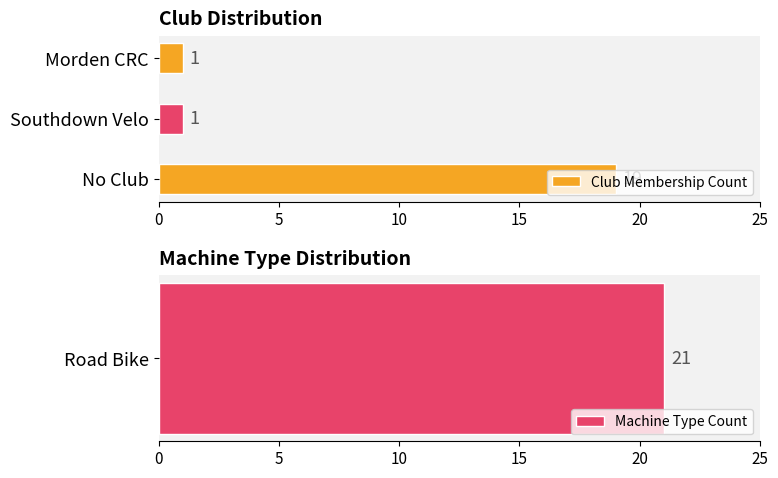

What is the highest value of the Club Membership Count series?

19